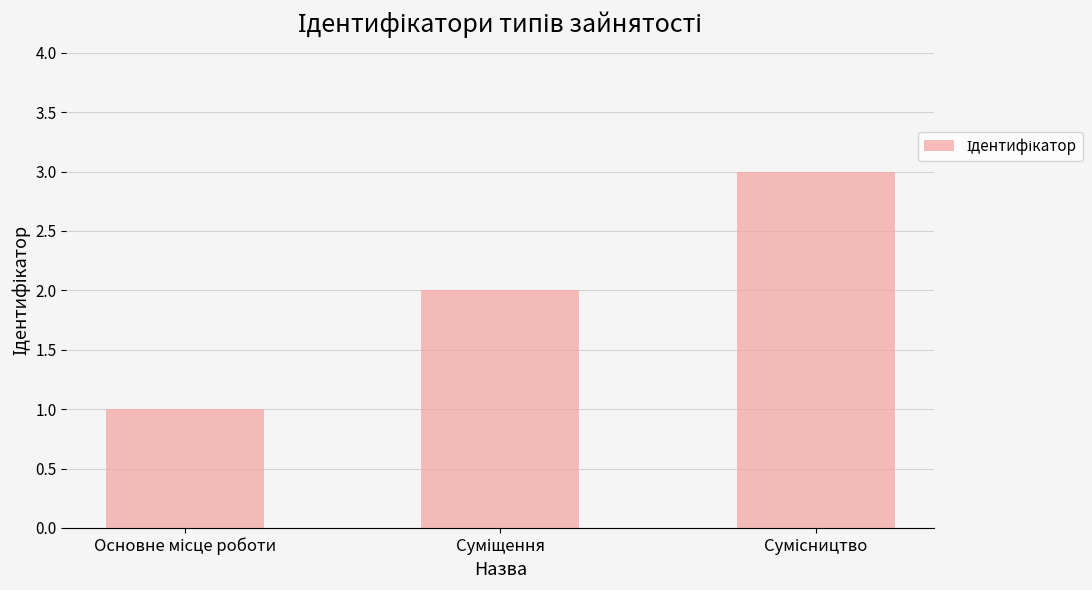

What is the sum of all values?

6